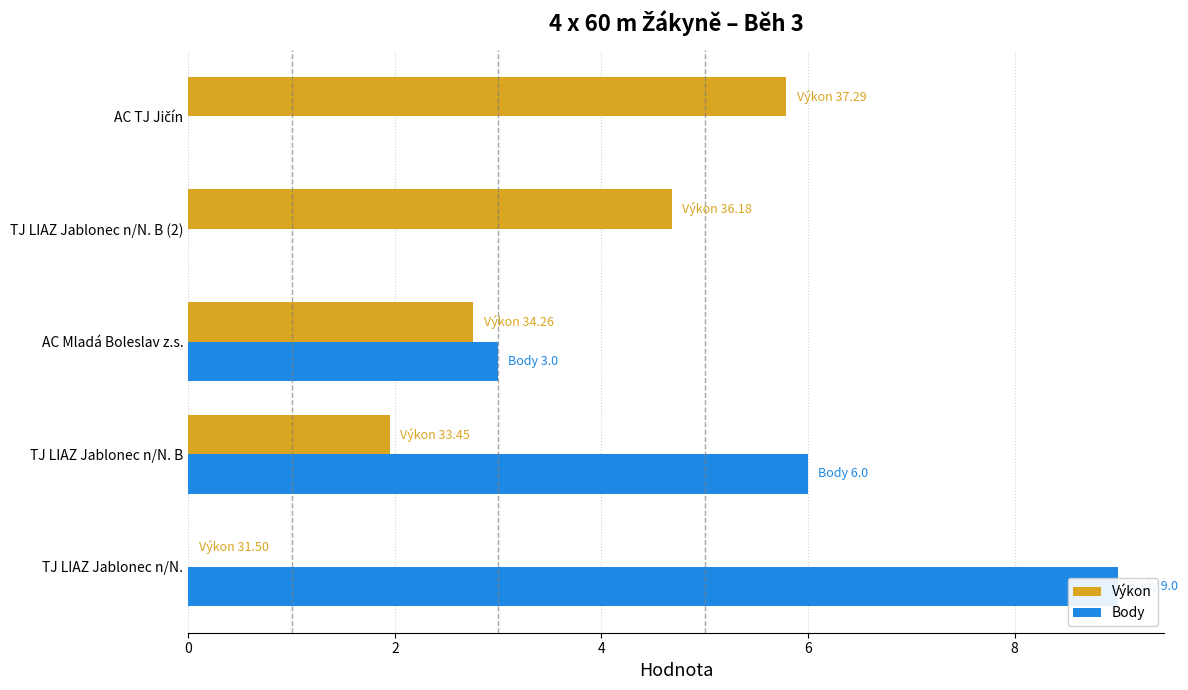

What is the total value across all series at TJ LIAZ Jablonec n/N.?

9.0